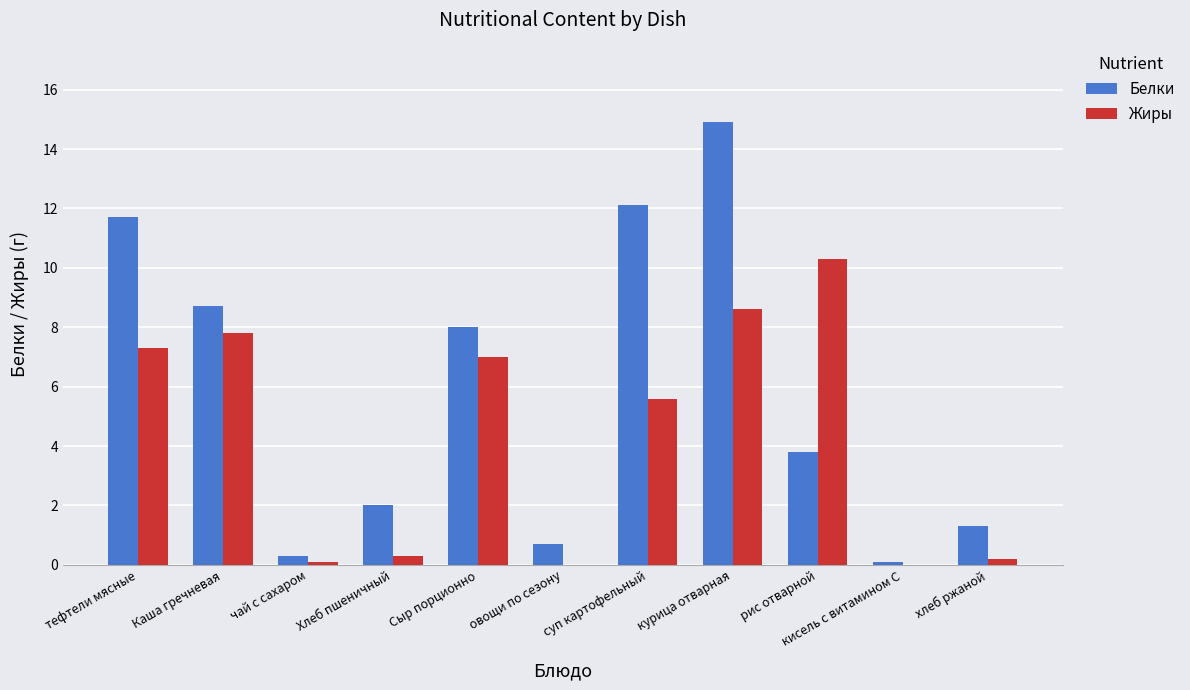

What is the greatest value displayed?

14.9